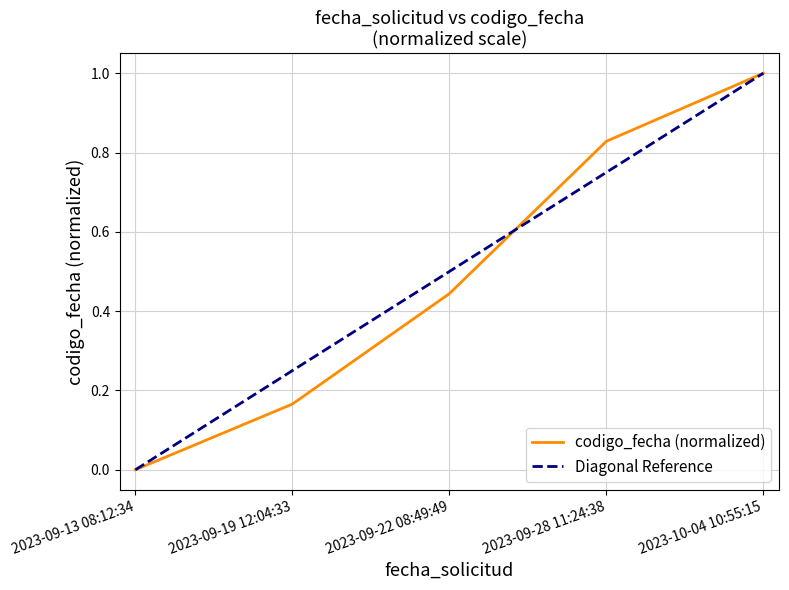

What is the label of the 5th point from the right?

2023-09-13 08:12:34